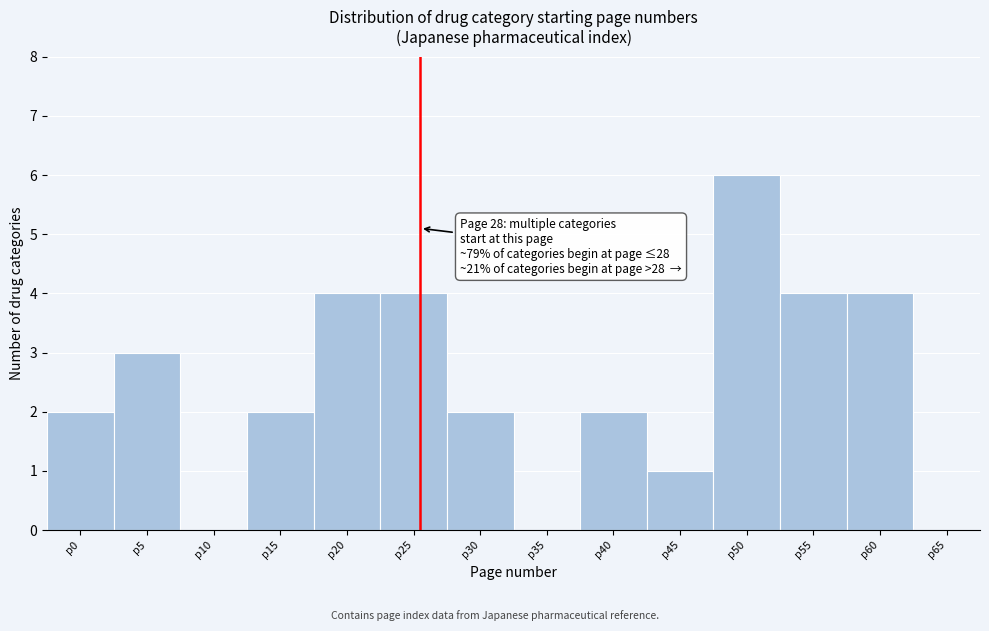

Reading left to right, what are all the values shown in this chart?

p0=2	p5=3	p10=0	p15=2	p20=4	p25=4	p30=2	p35=0	p40=2	p45=1	p50=6	p55=4	p60=4	p65=0